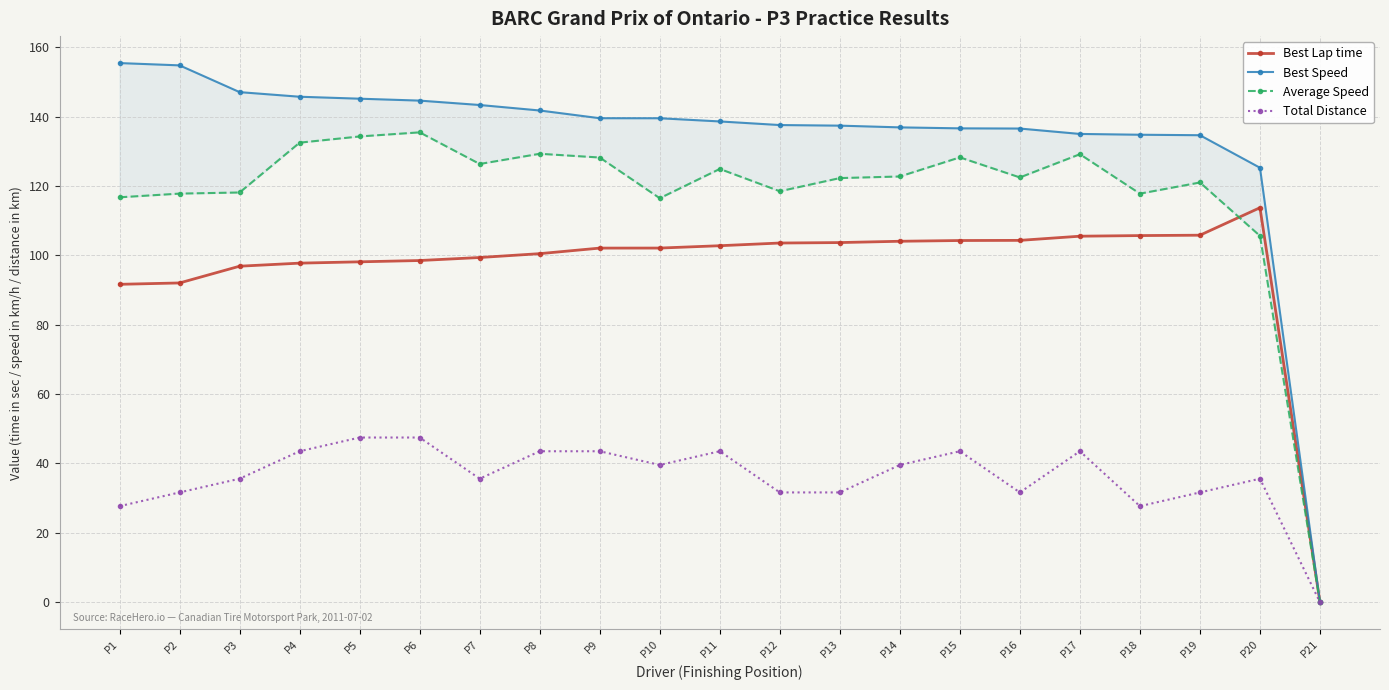

Between P5 and P14, which series saw the biggest shift?

Average Speed